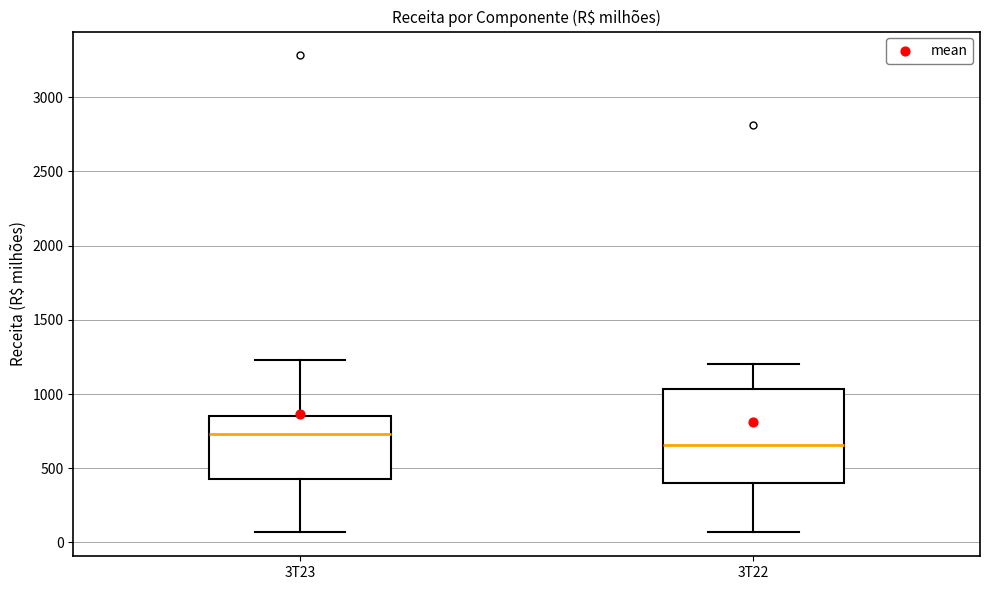

Reading left to right, read every box against the y-axis: the position of its median line, the range the box covers, and the ends of its whiskers. The values are not printed on the chart, so give them approximately, as read against the axis.

3T23: median 750, box 450 to 850, whiskers 50 to 1250
3T22: median 650, box 400 to 1050, whiskers 50 to 1200